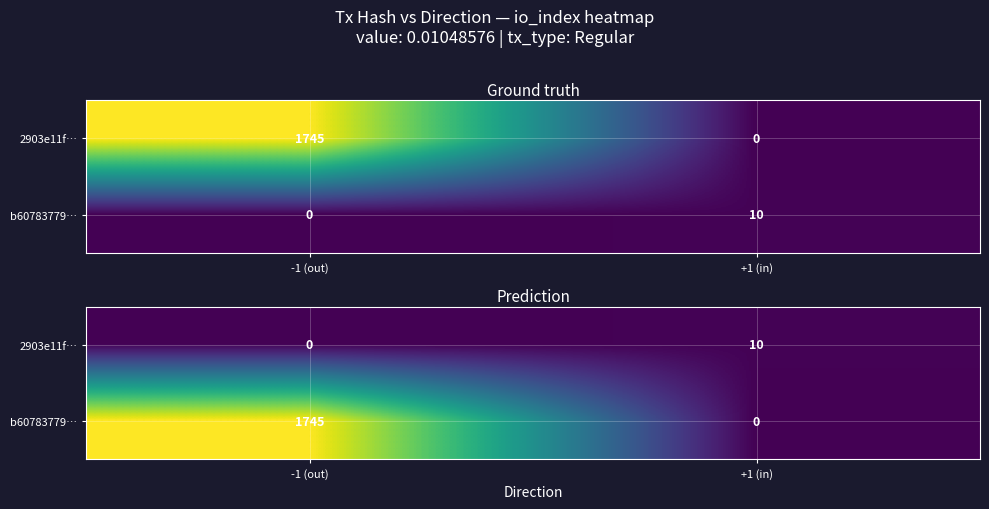

True or false: b60783779… has a value of 1745 at -1 (out).

True